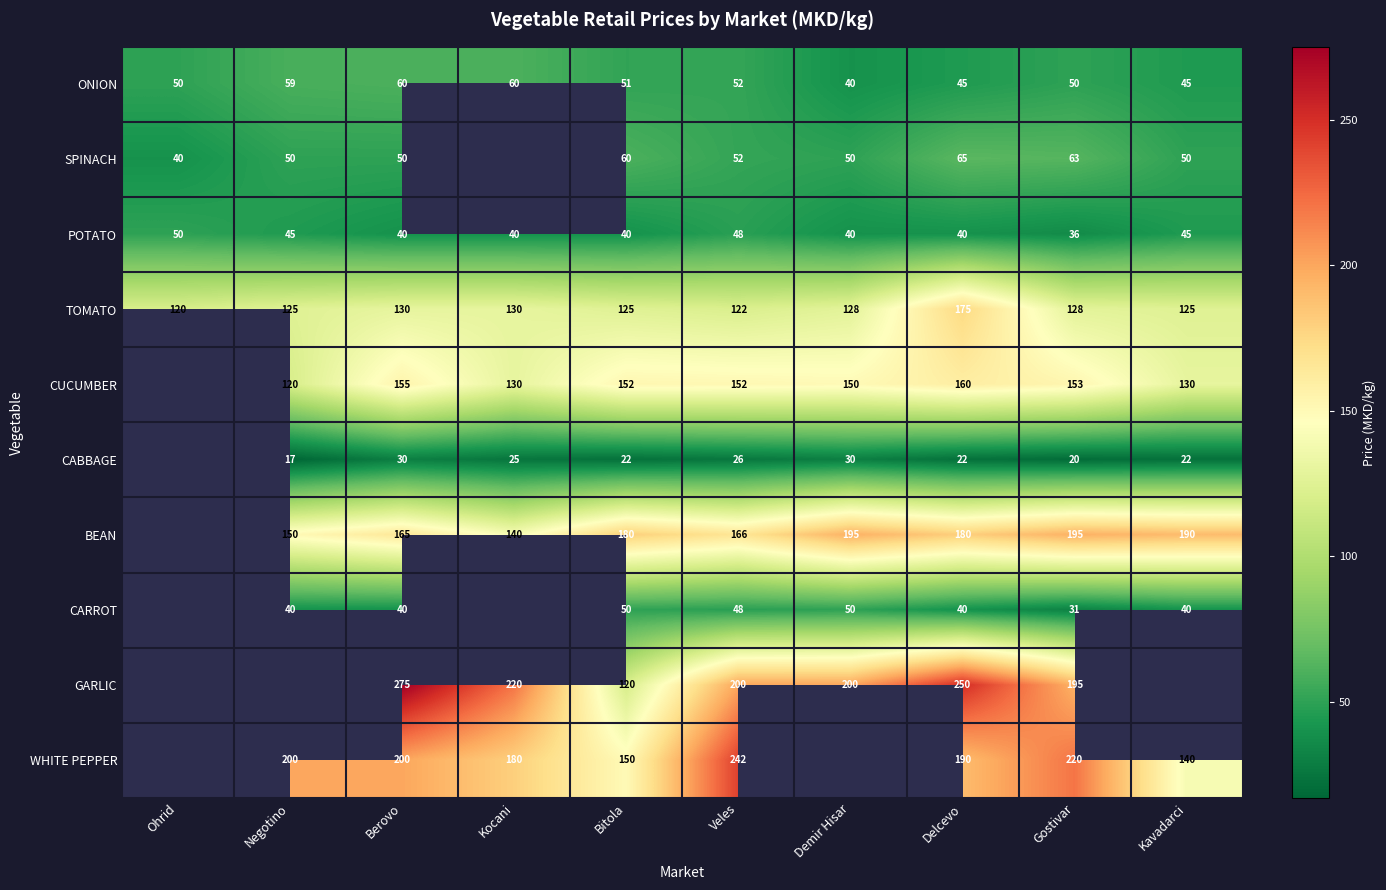

At Bitola, list the series in order from smallest to largest.

CABBAGE, POTATO, CARROT, ONION, SPINACH, GARLIC, TOMATO, WHITE PEPPER, CUCUMBER, BEAN